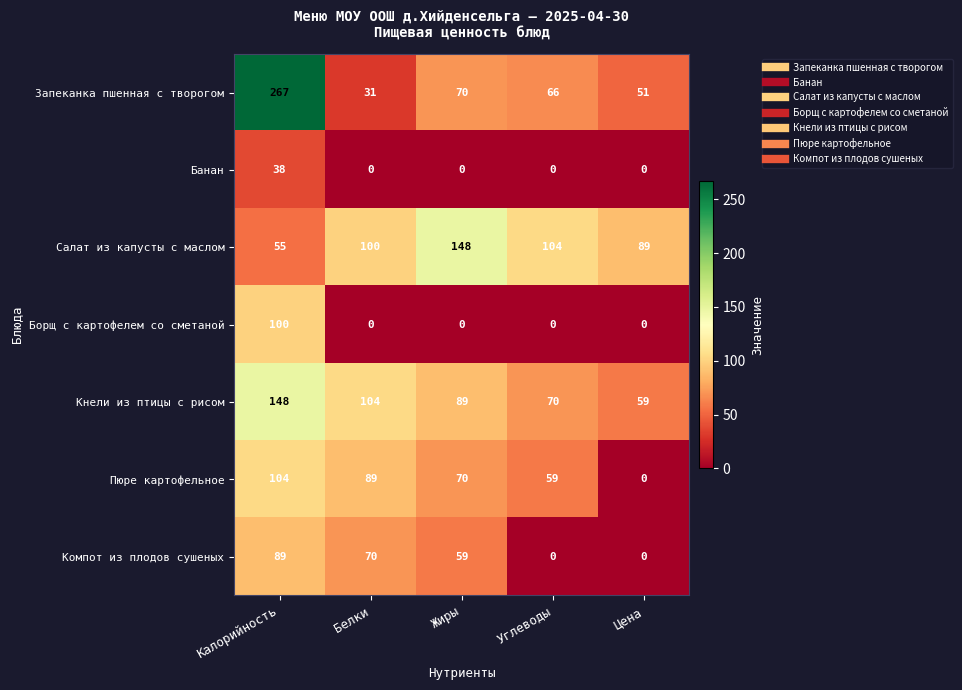

The Борщ с картофелем со сметаной series shows 0 at Углеводы. True or false?

True